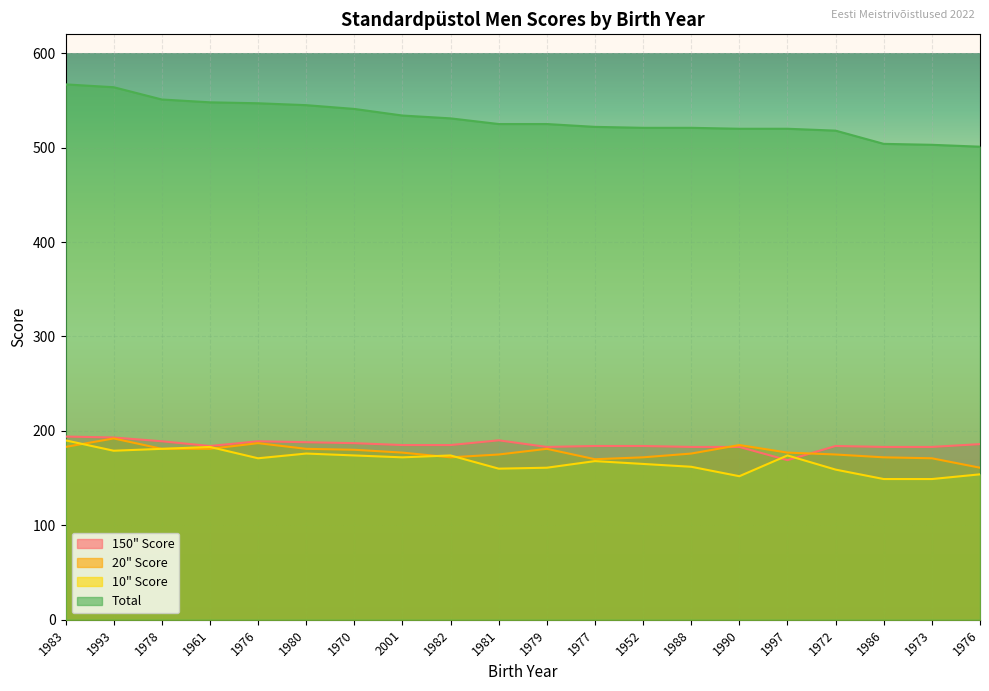

Where does the 150" Score series first go above 185?

1983